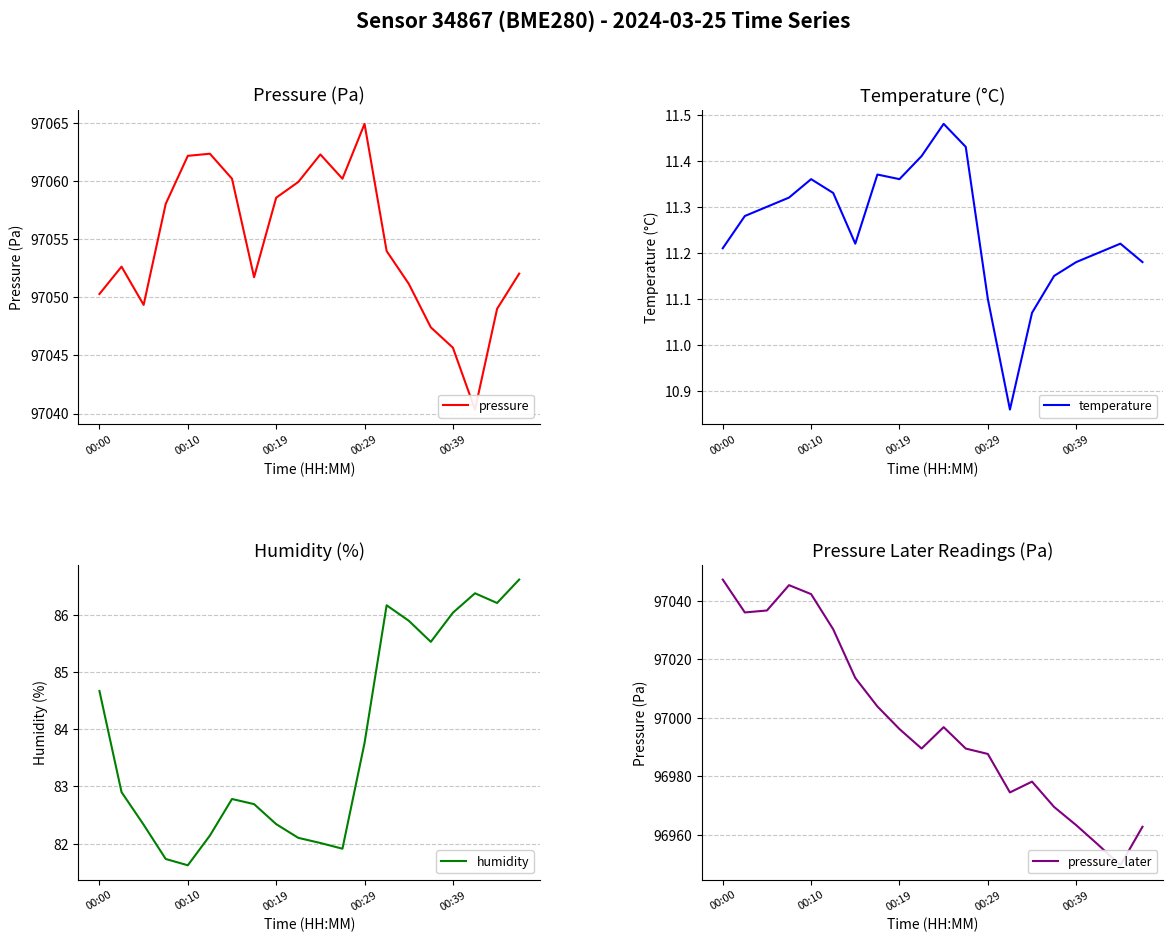

How many data points in pressure_later are less than 96996?

10